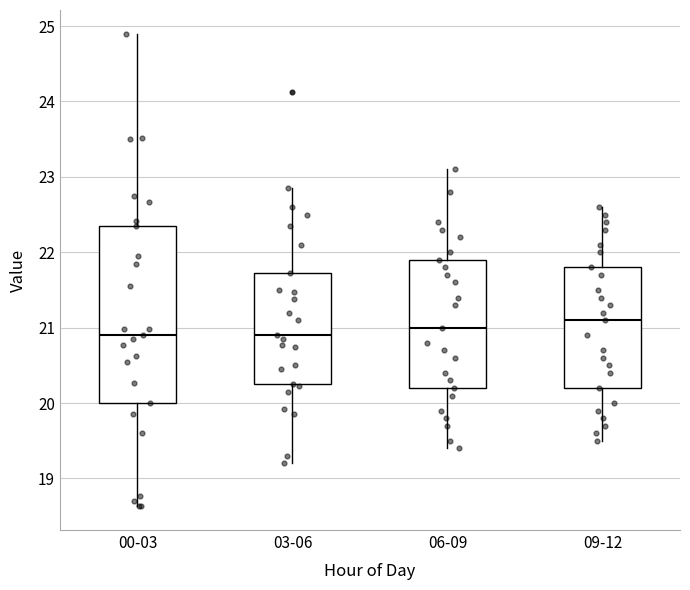

Reading left to right, transcribe this box plot: for each box, give where its median line is, the range the box spans, and where its two whiskers end, as read against the y-axis. The values are not printed on the chart, so give them approximately, as read against the axis.

00-03: median 20.9, box 20.0 to 22.4, whiskers 18.6 to 24.9
03-06: median 20.9, box 20.3 to 21.7, whiskers 19.2 to 22.9
06-09: median 21.0, box 20.2 to 21.9, whiskers 19.4 to 23.1
09-12: median 21.1, box 20.2 to 21.8, whiskers 19.5 to 22.6